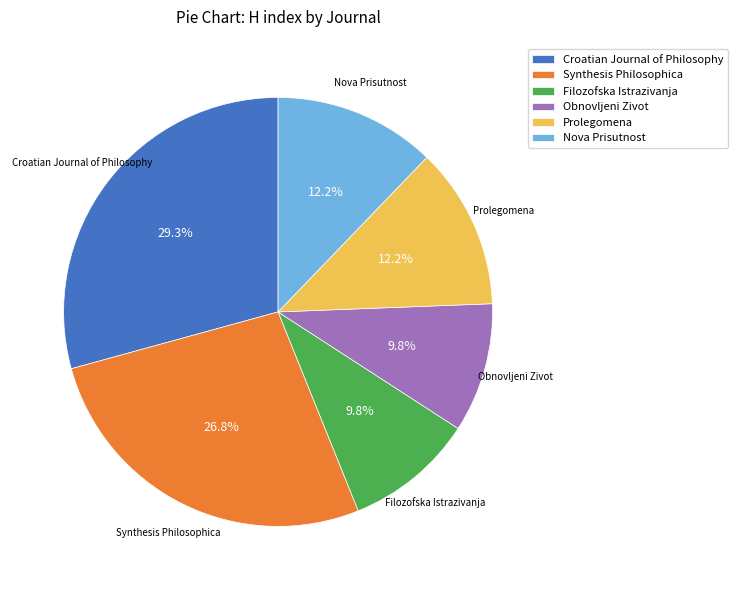

Does Obnovljeni Zivot represent more than half of the total?

No